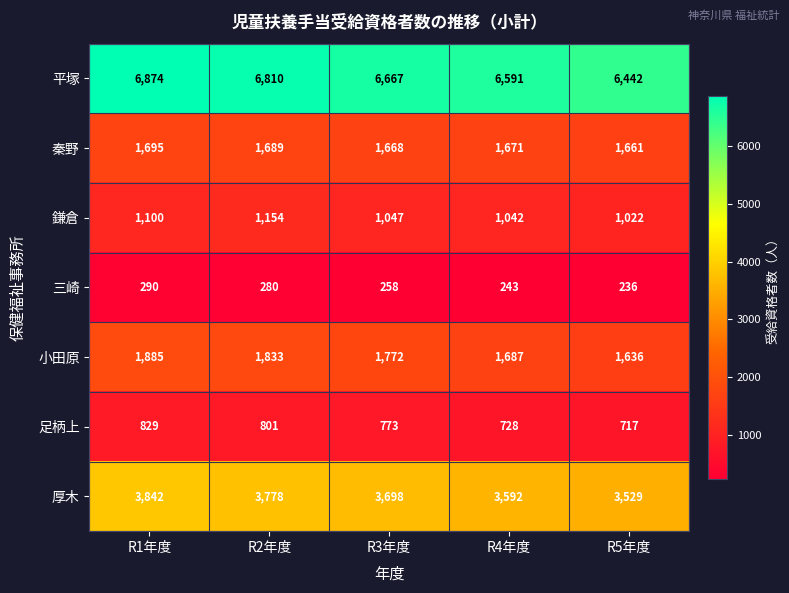

Which series has the largest range (max minus min)?

平塚